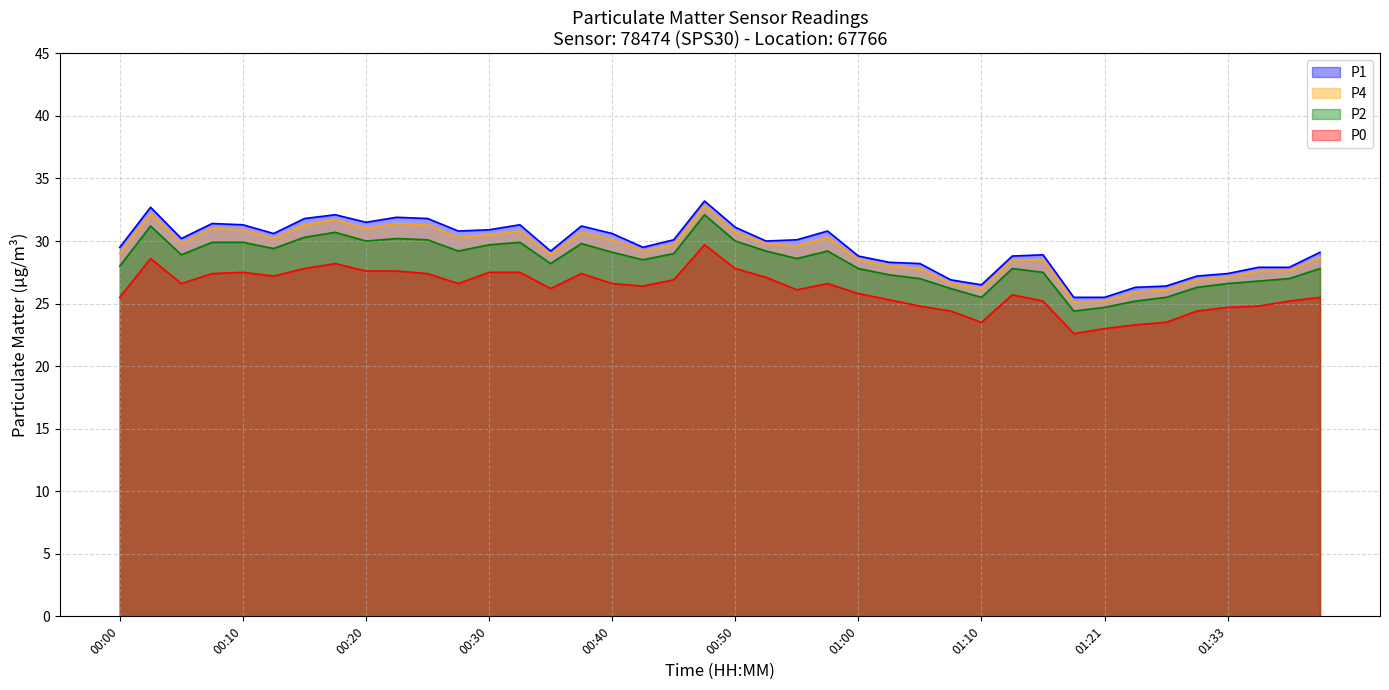

What position from the left is 00:43?

18